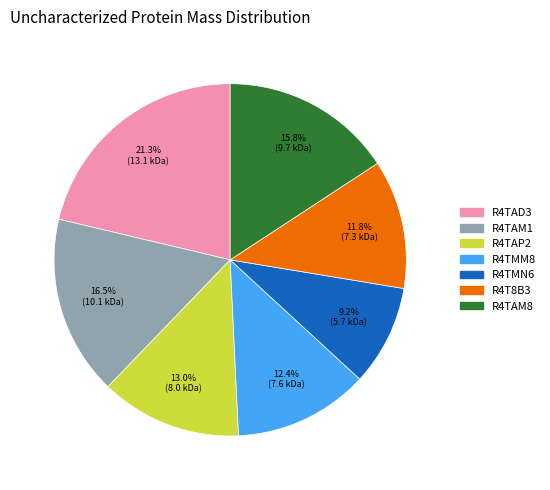

How much of the chart is everything except R4TAD3?

78.7%